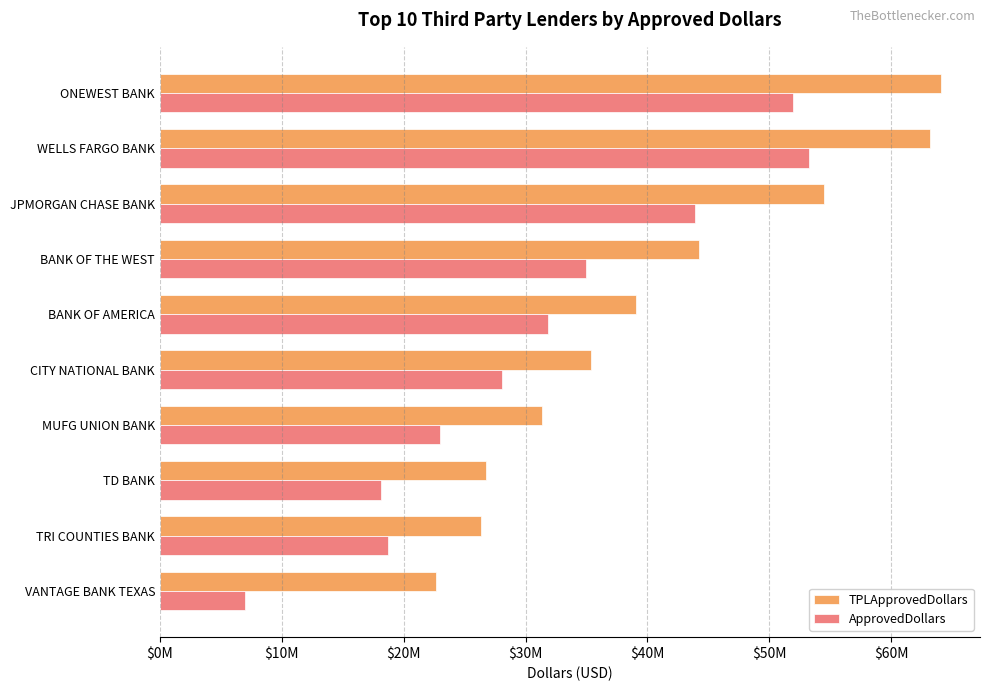

Which category has the lowest value across all series?

VANTAGE BANK TEXAS